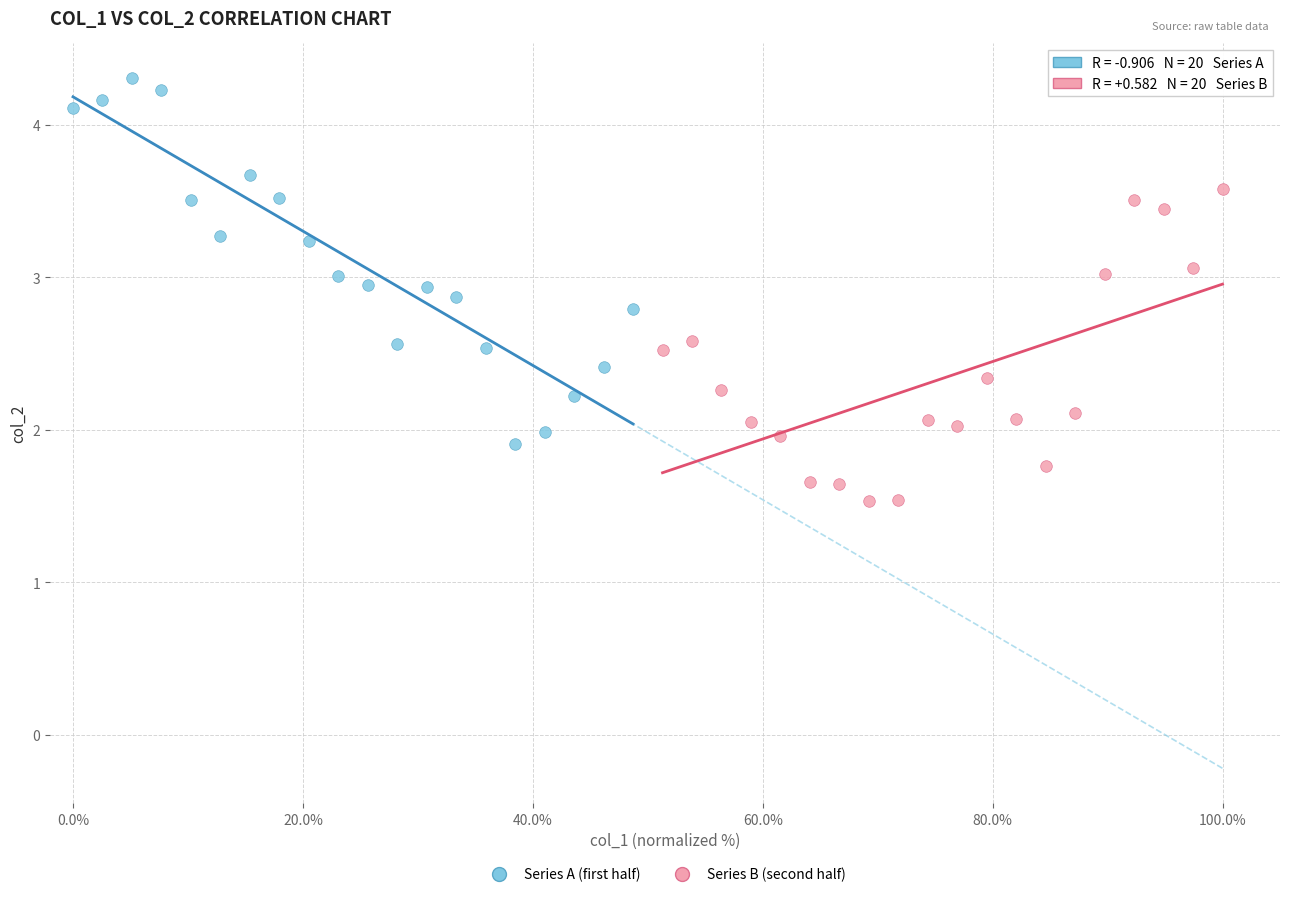

Which series reaches the maximum Y coordinate?

Series A (first half)